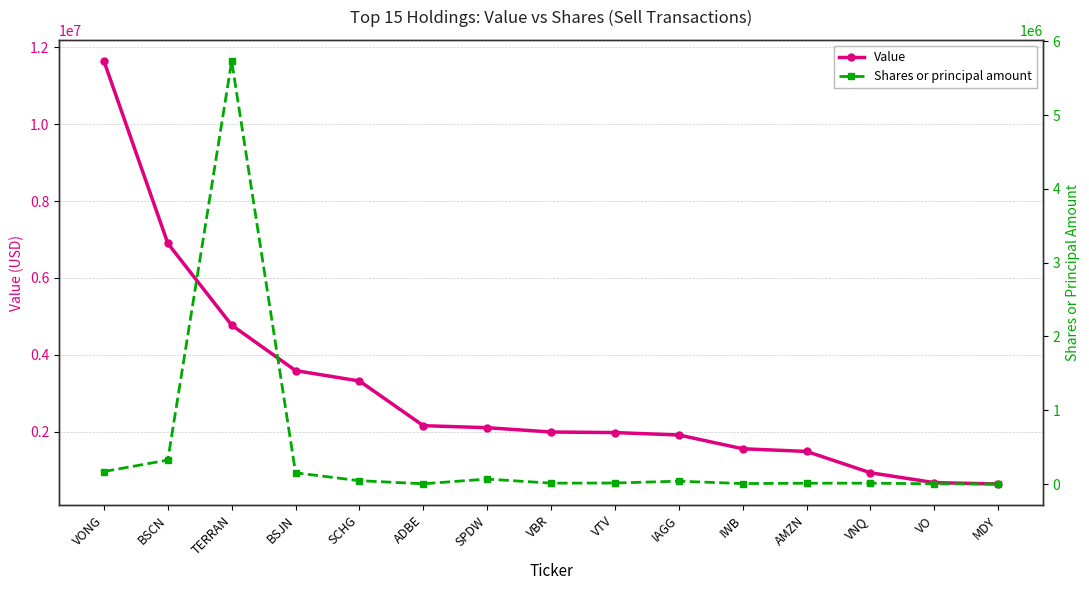

Which series has the largest total across all categories?

Value